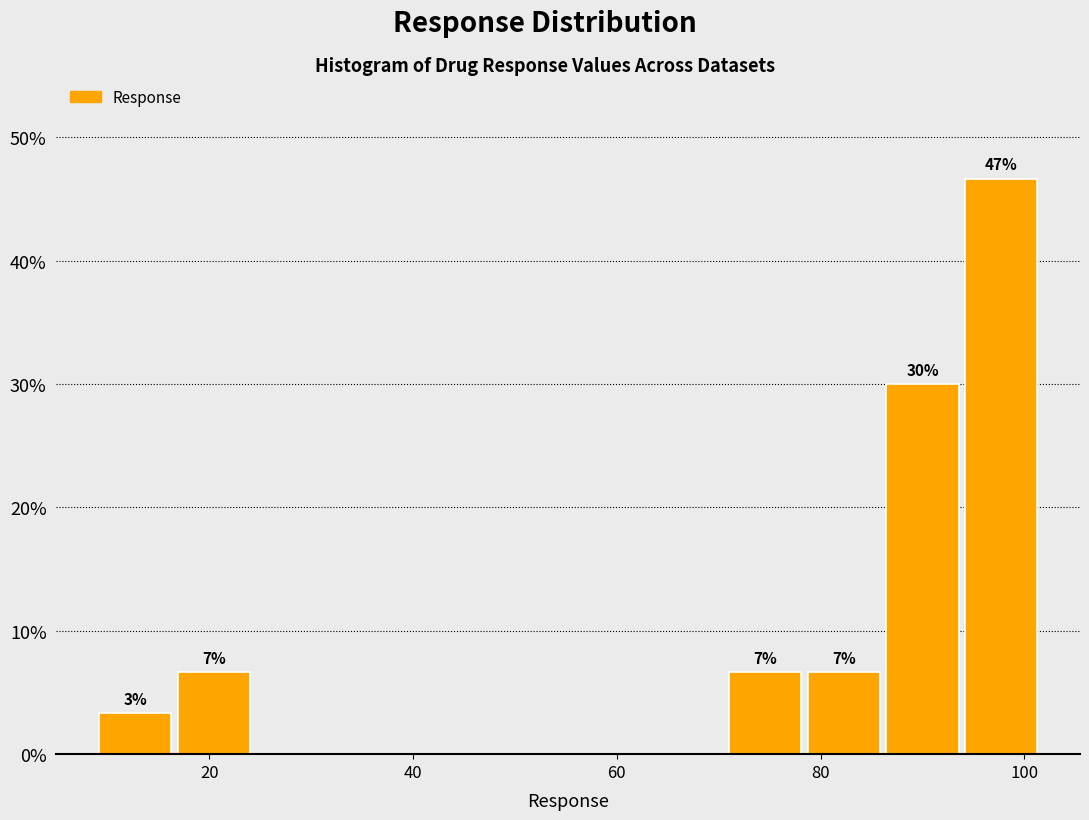

Around what value on the x-axis is the tallest bar? Give the approximate position of its centre, as read against the axis.

98